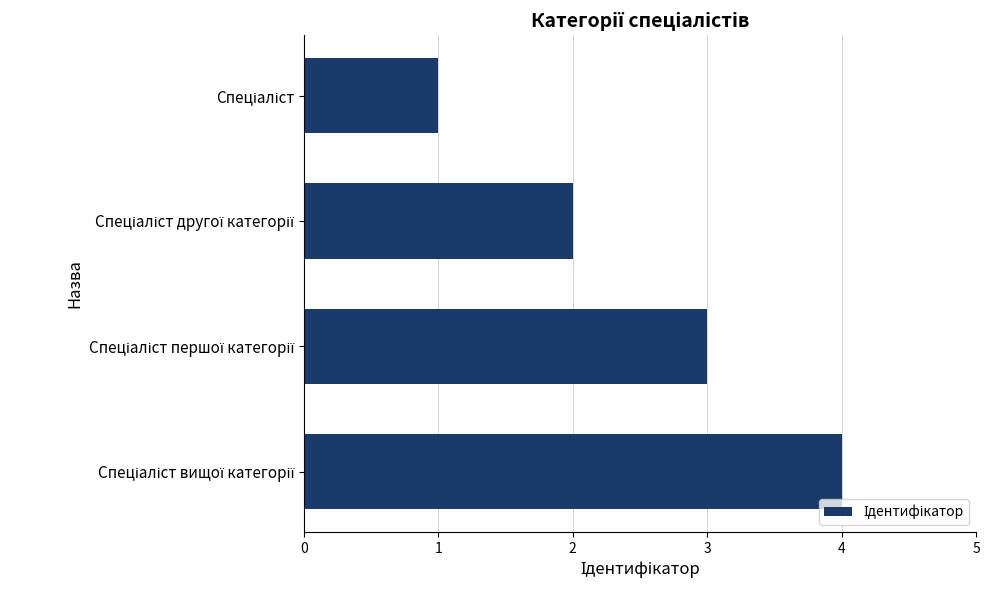

What is the sum of all values?

10